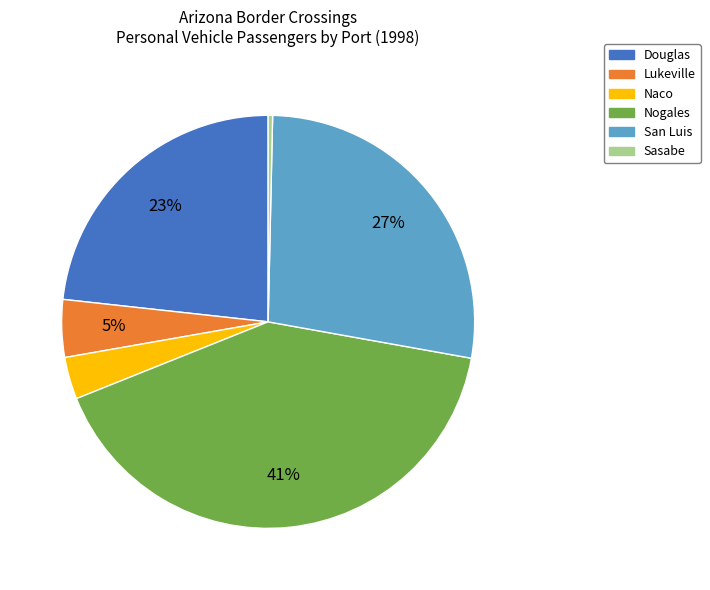

Is it true that San Luis is 15% of the pie?

False